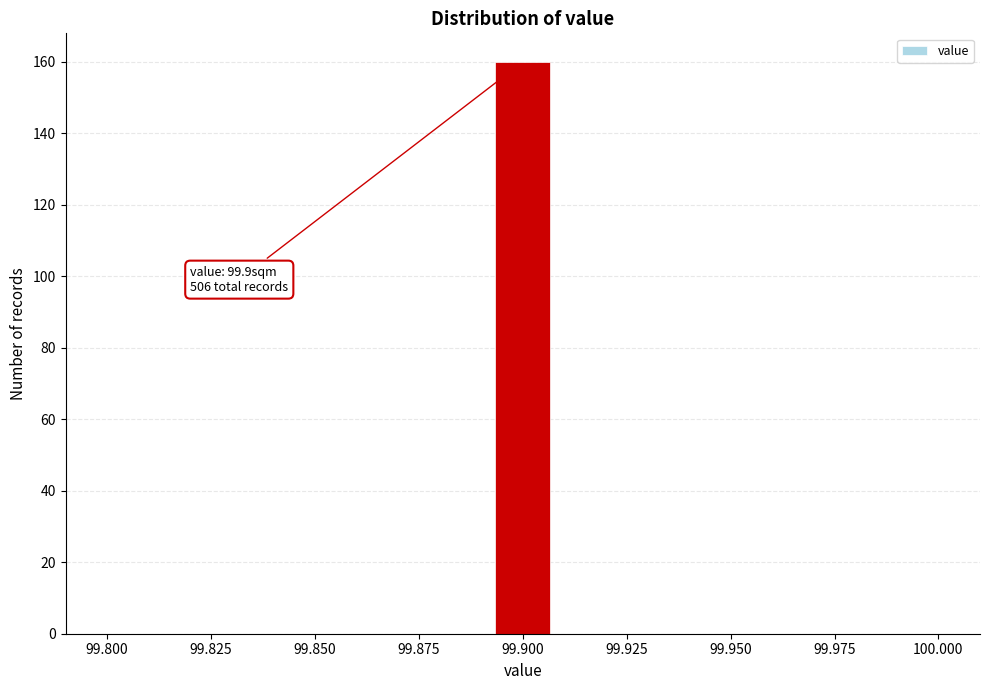

Read against the x-axis, roughly where is the centre of the tallest bar?

99.900